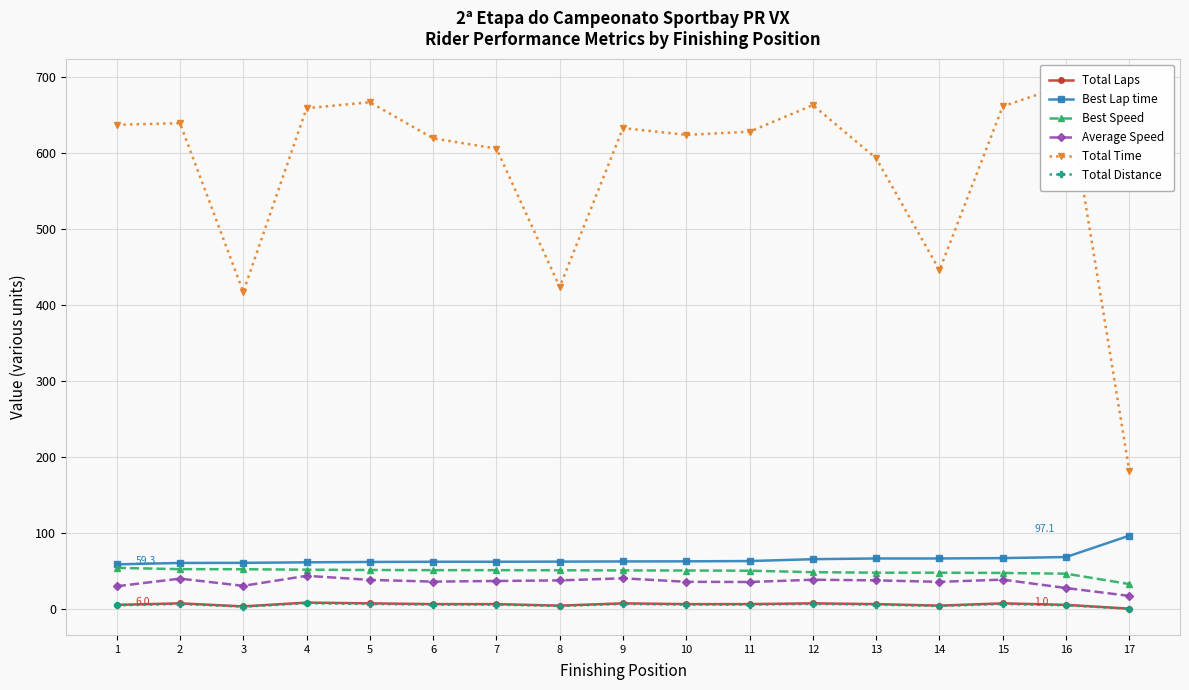

Reading left to right, list all the values displayed in this chart.

Total Laps: 1=6.0	2=8.0	3=4.0	4=9.0	5=8.0	6=7.0	7=7.0	8=5.0	9=8.0	10=7.0	11=7.0	12=8.0	13=7.0	14=5.0	15=8.0	16=6.0	17=1.0
Best Lap time: 1=59.3	2=61.1	3=61.3	4=62.0	5=62.5	6=62.7	7=62.7	8=62.9	9=63.1	10=63.3	11=63.6	12=66.1	13=67.0	14=67.0	15=67.5	16=68.9	17=97.1
Best Speed: 1=54.6	2=53.0	3=52.9	4=52.3	5=51.9	6=51.7	7=51.7	8=51.5	9=51.3	10=51.2	11=50.9	12=49.0	13=48.3	14=48.3	15=48.0	16=47.0	17=33.4
Average Speed: 1=30.5	2=40.5	3=31.0	4=44.2	5=38.9	6=36.6	7=37.4	8=38.2	9=40.9	10=36.3	11=36.1	12=39.1	13=38.2	14=36.3	15=39.2	16=28.2	17=17.8
Total Time: 1=637.5	2=639.6	3=417.6	4=659.3	5=667.1	6=619.7	7=606.1	8=424.1	9=633.1	10=624.2	11=628.4	12=663.4	13=593.3	14=446.2	15=661.7	16=690.0	17=181.9
Total Distance: 1=5.4	2=7.2	3=3.6	4=8.1	5=7.2	6=6.3	7=6.3	8=4.5	9=7.2	10=6.3	11=6.3	12=7.2	13=6.3	14=4.5	15=7.2	16=5.4	17=0.9